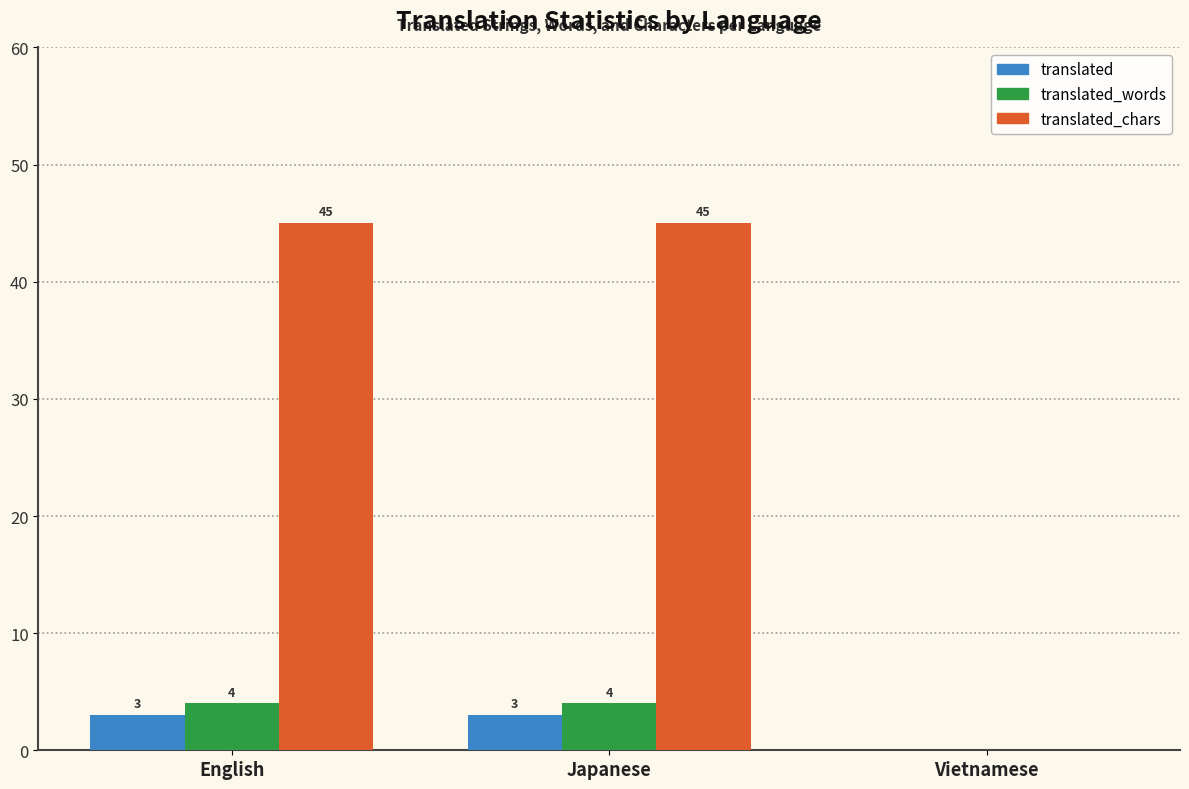

What is the maximum value for translated_chars?

45